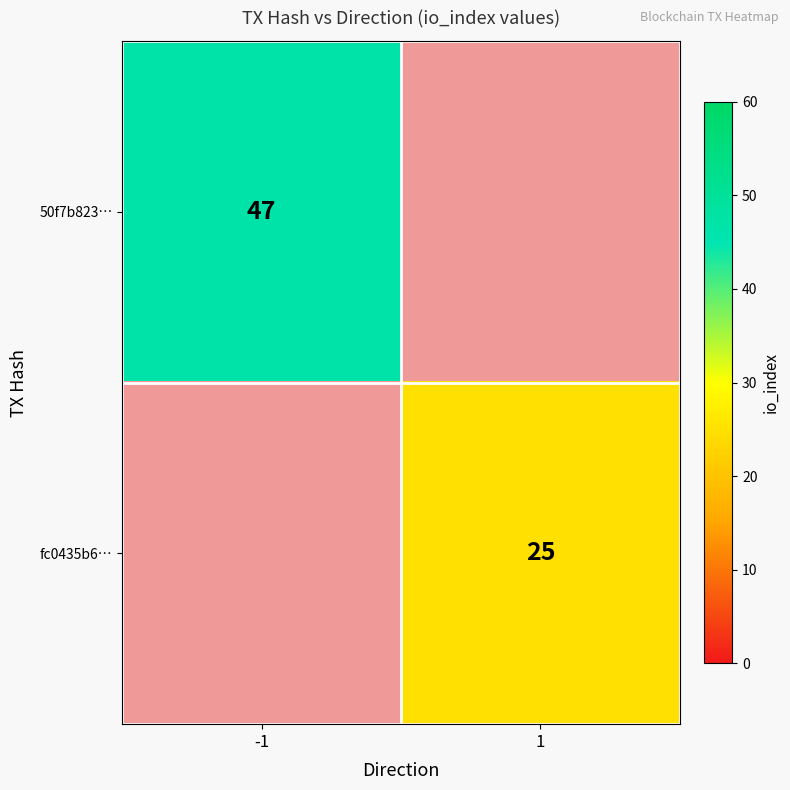

True or false: 50f7b823… has a value of 47 at -1.

True